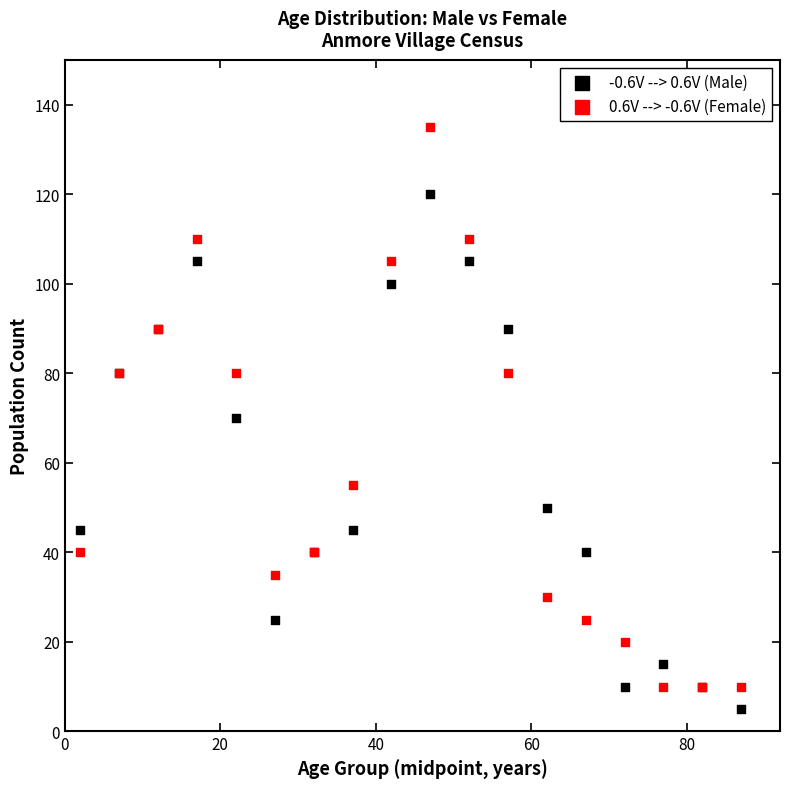

Which series has the largest Y range (max minus min)?

0.6V --> -0.6V (Female)